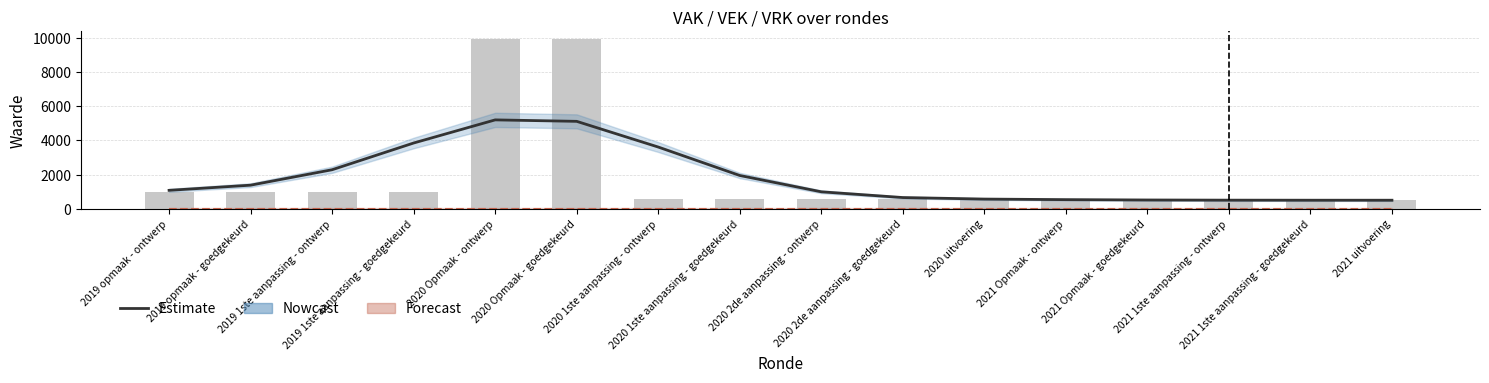

At how many categories does at least one series exceed 3892?

2